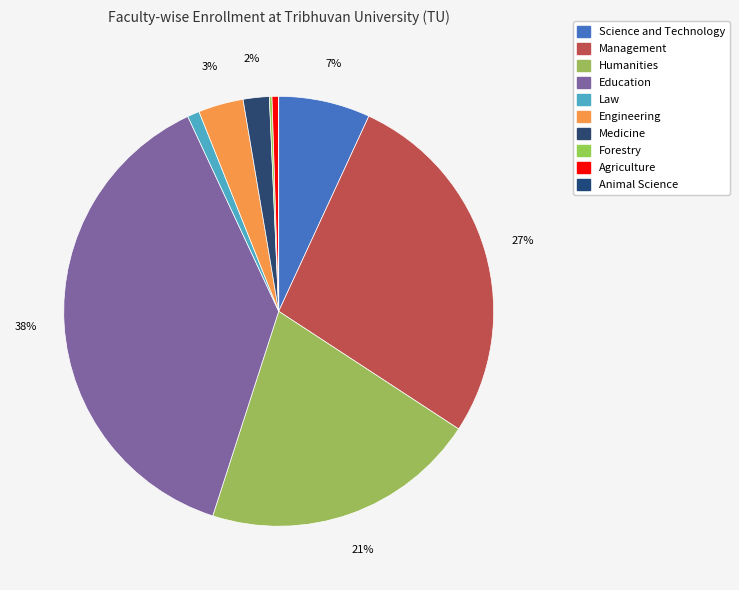

Which slice is the largest?

Education